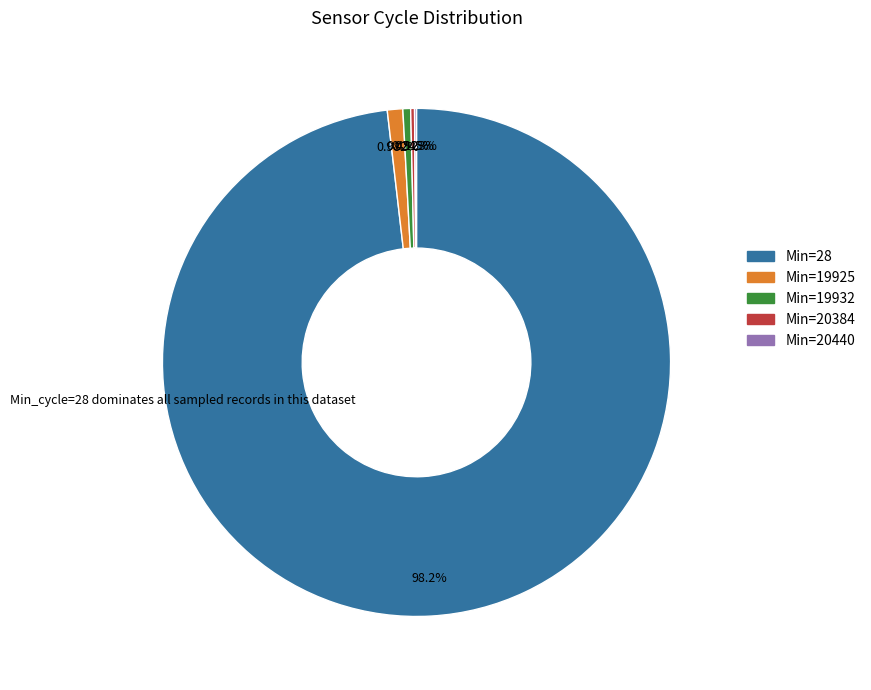

Is there any slice that represents more than half of the pie?

Yes